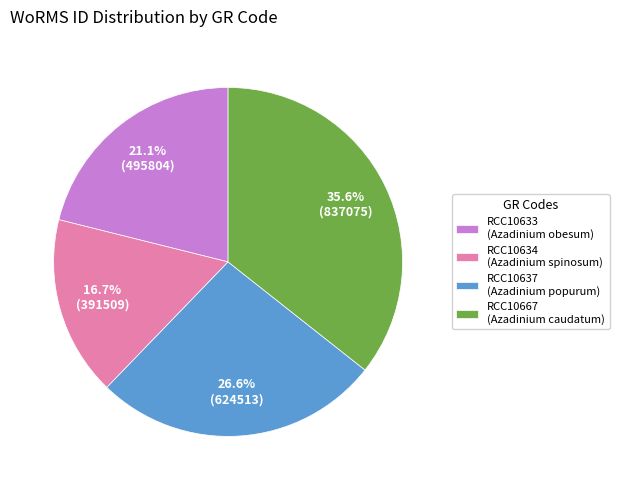

Approximately how many times larger is the value at RCC10633 compared to RCC10667?

0.6